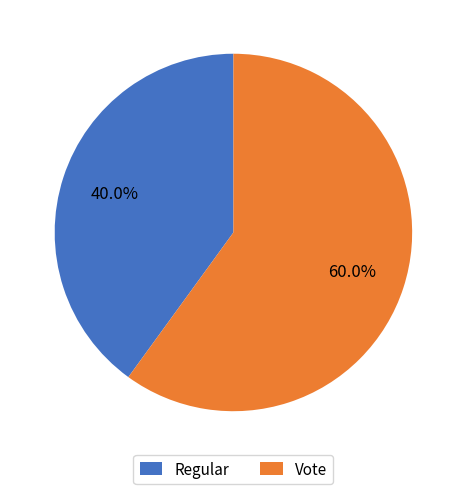

Which slice is the largest?

Vote